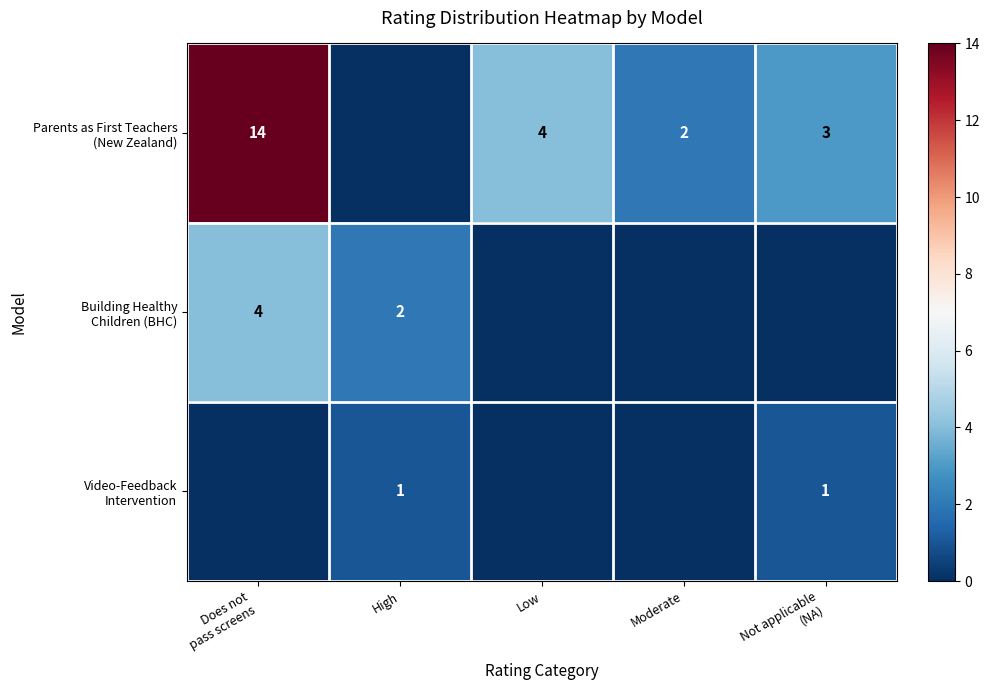

How many Video-Feedback Intervention values are between 0 and 1?

5